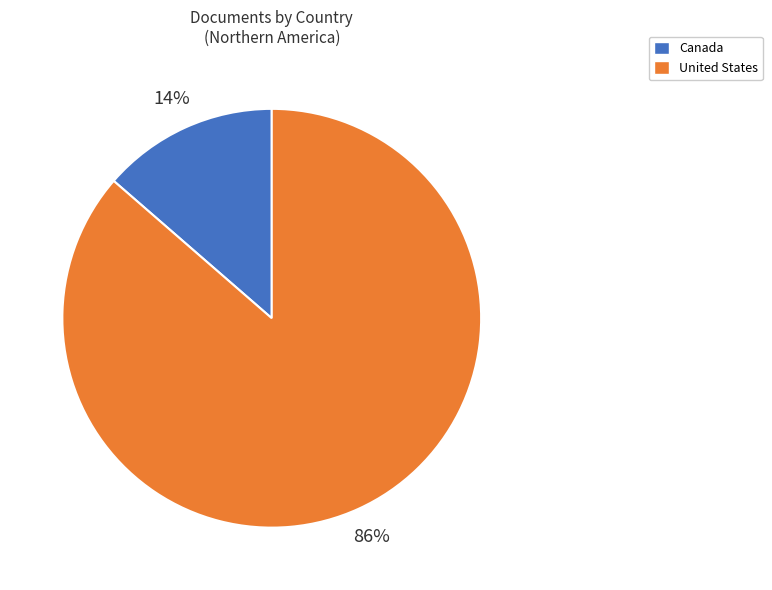

How many segments does this pie chart have?

2